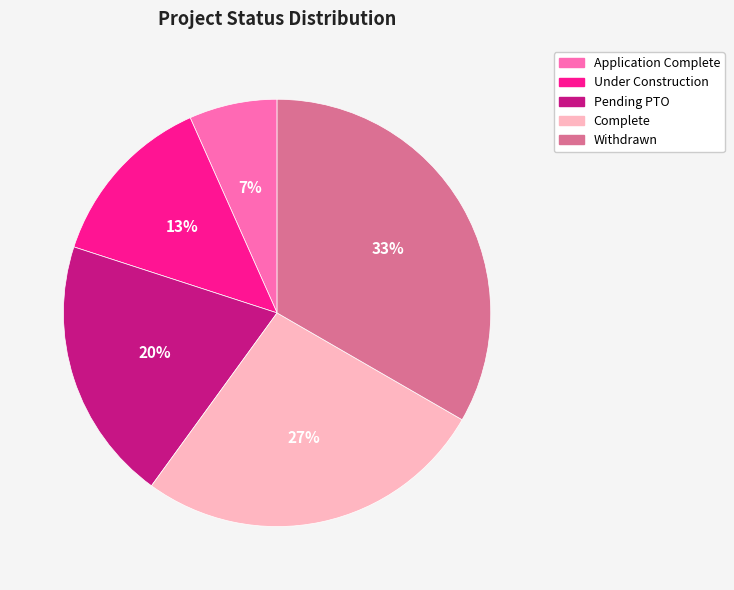

Is the sum of Pending PTO and Withdrawn greater than half?

Yes